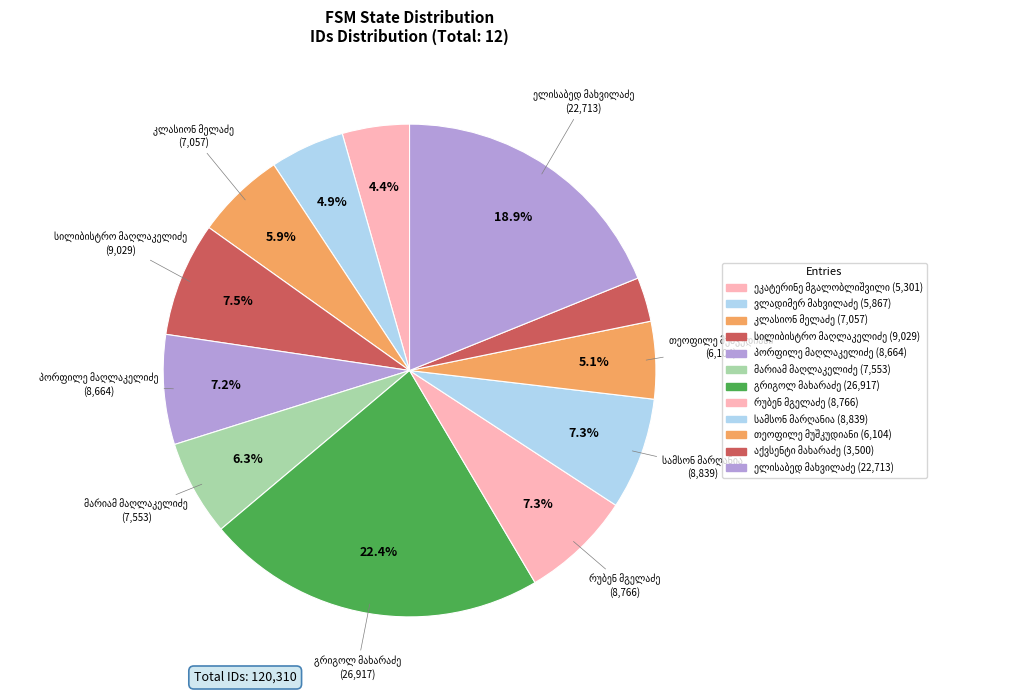

Count the number of slices in the pie.

12